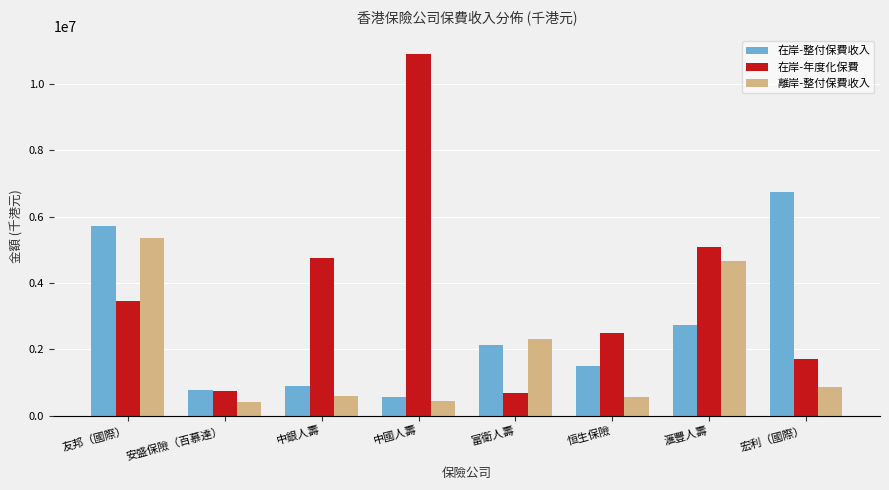

True or false: 離岸-整付保費收入 has a value of 3826170 at 富衛人壽.

False